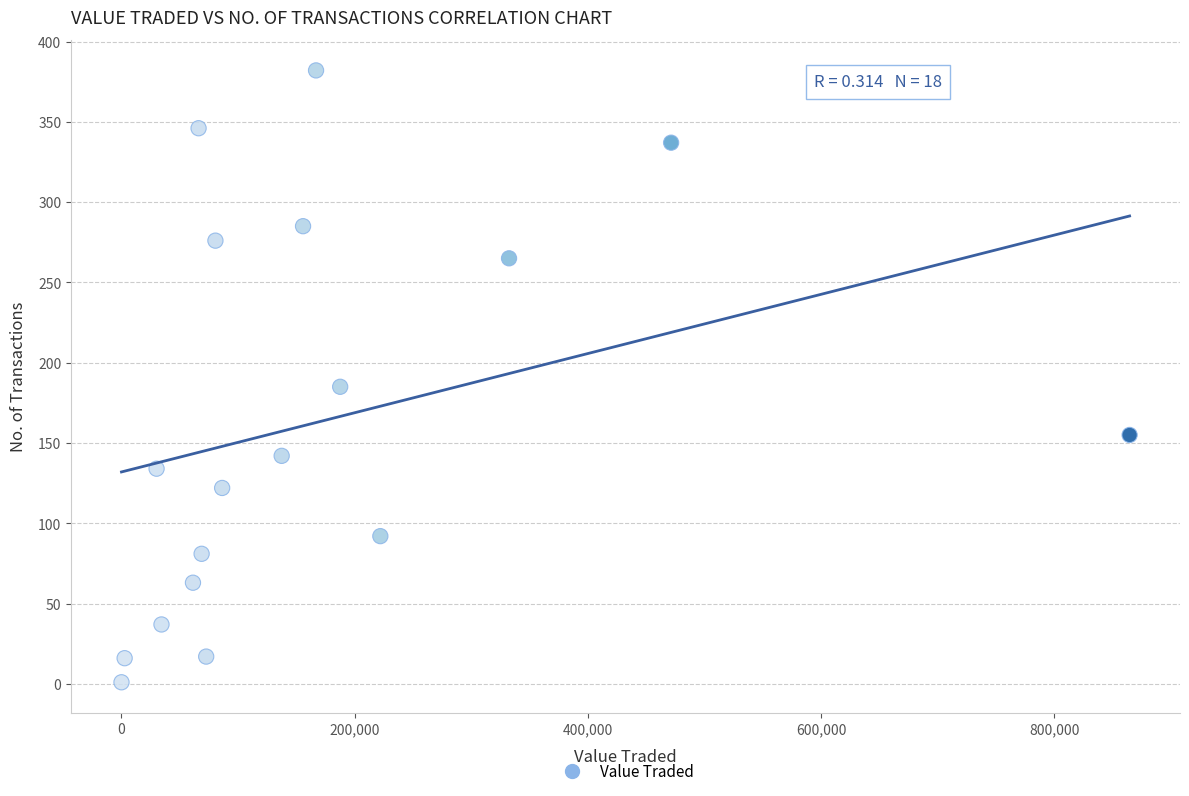

What is the range of Y values (max minus min)?

381